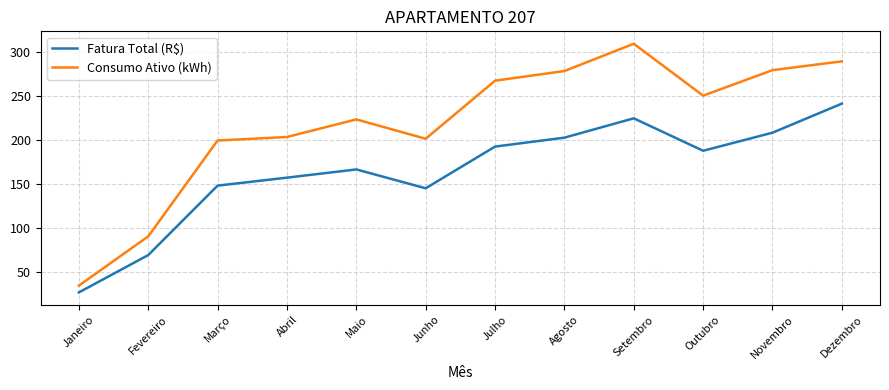

What is the total value across all series at Agosto?

480.2